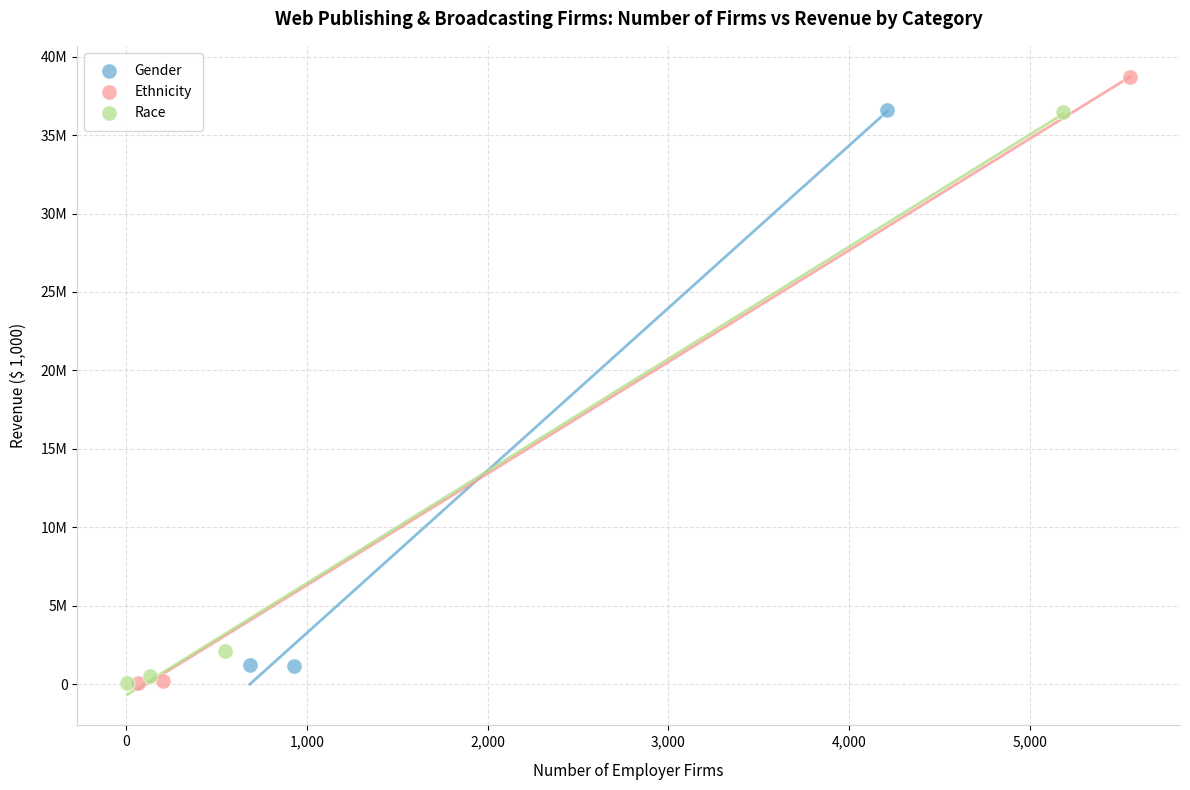

What are all the series names shown in the legend?

Gender, Ethnicity, Race